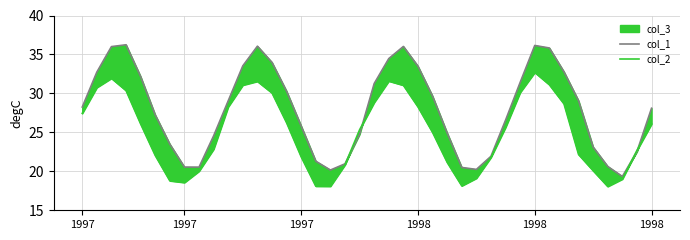

Which has a higher value, 1997 or 1998?

1997